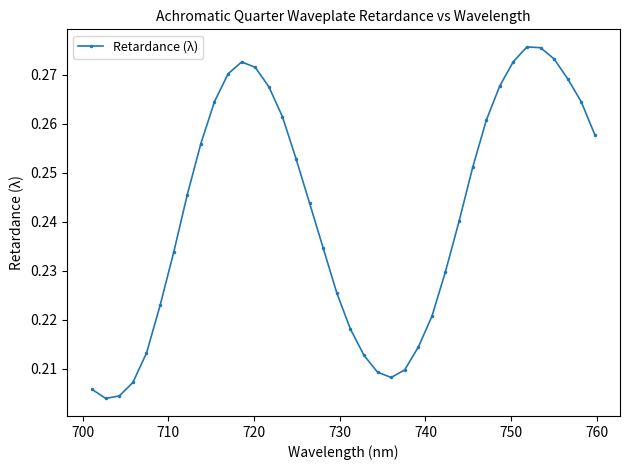

Is this an area chart (filled region under the line)?

No